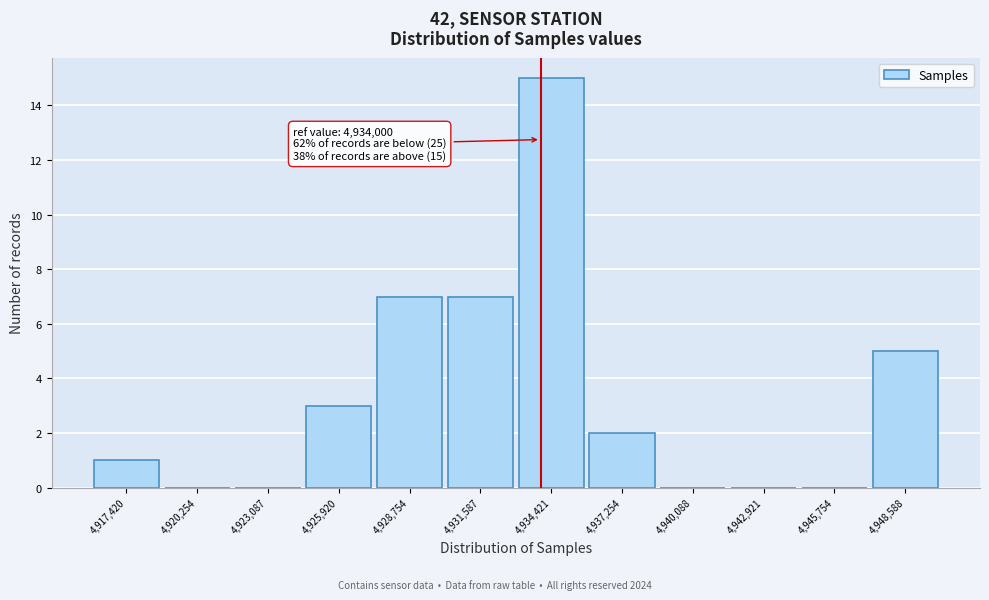

Over which range of the x-axis is the bar tallest?

4933000 to 4936000